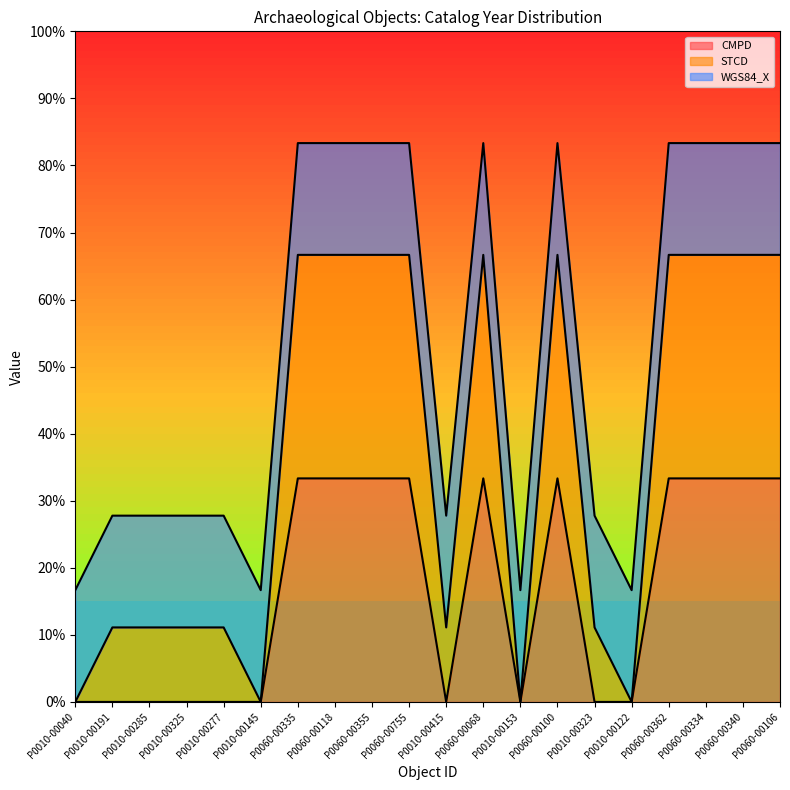

What are all the series names shown in the legend?

CMPD, STCD, WGS84_X